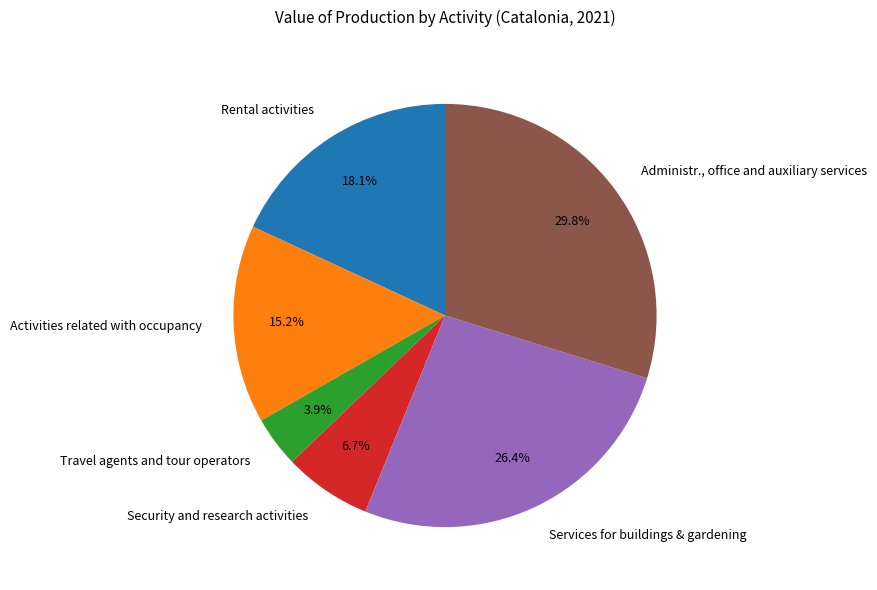

Does any single category account for the majority?

No